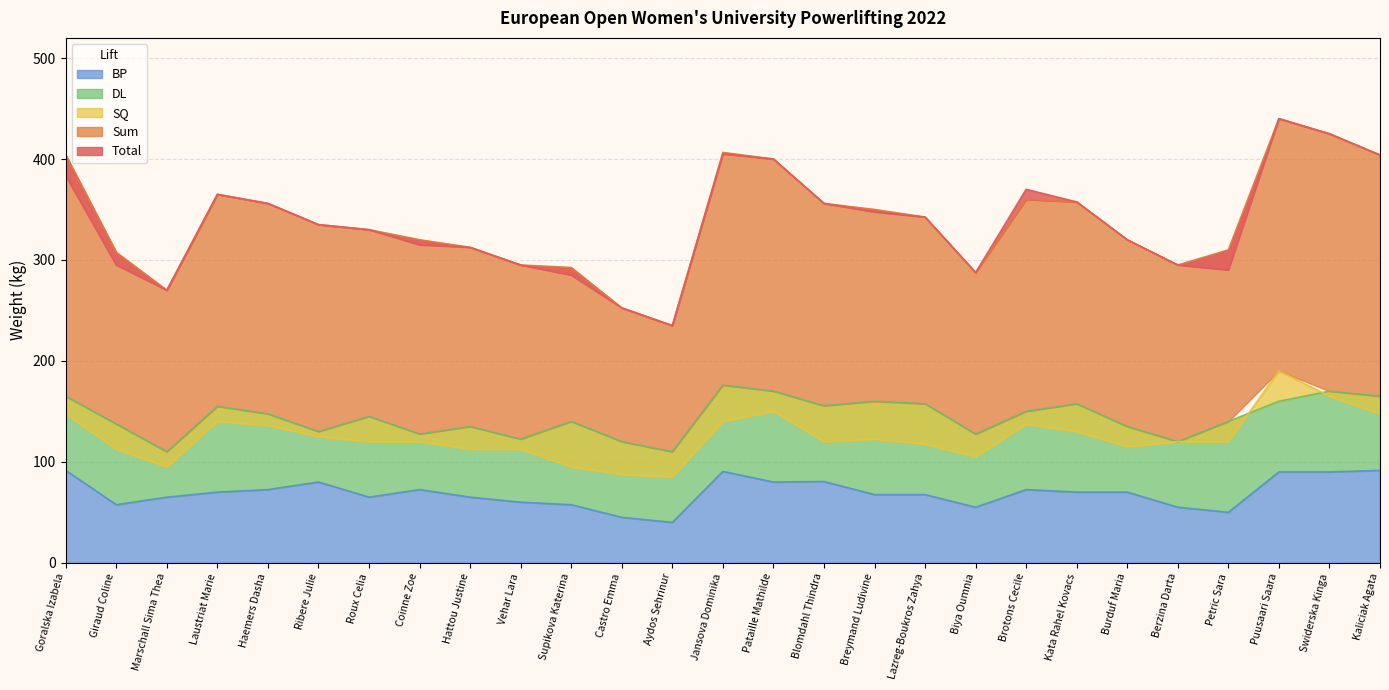

Reading left to right, what are all the values shown in this chart?

Total: 383.5	295.0	270.0	365.0	356.0	335.0	330.0	315.0	312.5	295.0	285.0	252.5	235.0	405.0	400.0	356.0	347.5	342.5	287.5	370.0	357.5	320.0	295.0	290.0	440.0	425.0	404.0
Sum: 404.0	307.5	270.0	365.0	356.0	335.0	330.0	320.0	312.5	295.0	292.5	252.5	235.0	406.5	400.0	356.0	350.0	342.5	287.5	360.0	357.5	320.0	295.0	310.0	440.0	425.0	404.0
SQ: 147.5	112.5	95.0	140.0	136.0	125.0	120.0	120.0	112.5	112.5	95.0	87.5	85.0	140.0	150.0	120.0	122.5	117.5	105.0	137.5	130.0	115.0	120.0	120.0	190.0	165.0	147.5
DL: 165.0	137.5	110.0	155.0	147.5	130.0	145.0	127.5	135.0	122.5	140.0	120.0	110.0	176.0	170.0	155.5	160.0	157.5	127.5	150.0	157.5	135.0	120.0	140.0	160.0	170.0	165.0
BP: 91.5	57.5	65.0	70.0	72.5	80.0	65.0	72.5	65.0	60.0	57.5	45.0	40.0	90.5	80.0	80.5	67.5	67.5	55.0	72.5	70.0	70.0	55.0	50.0	90.0	90.0	91.5